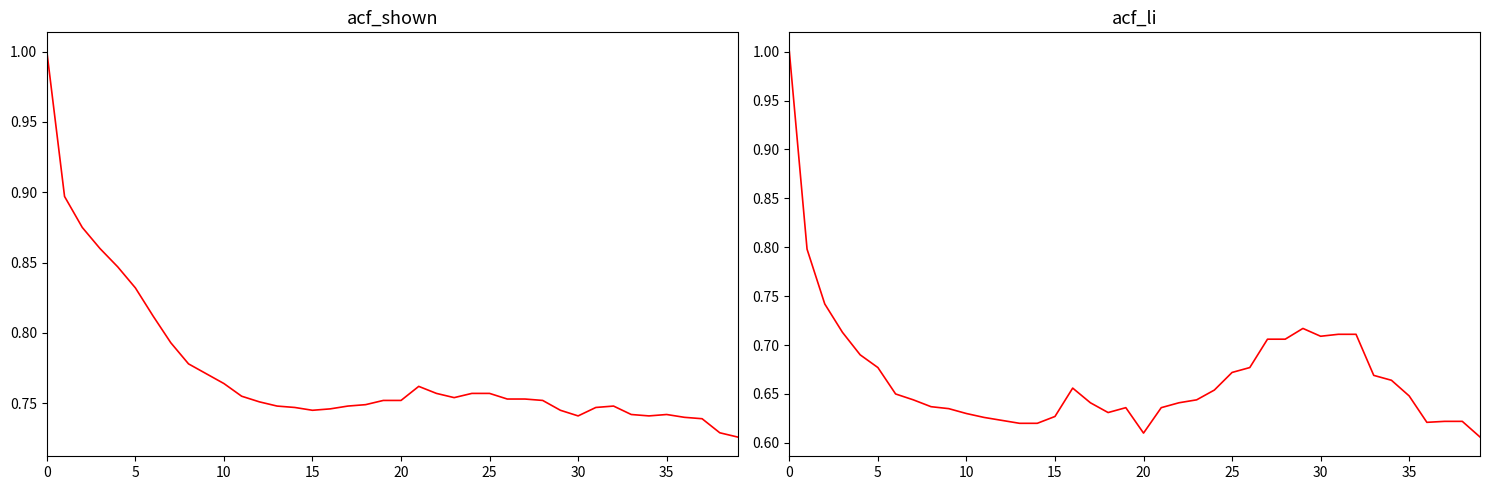

What is the lowest value of the acf_shown series?

0.7